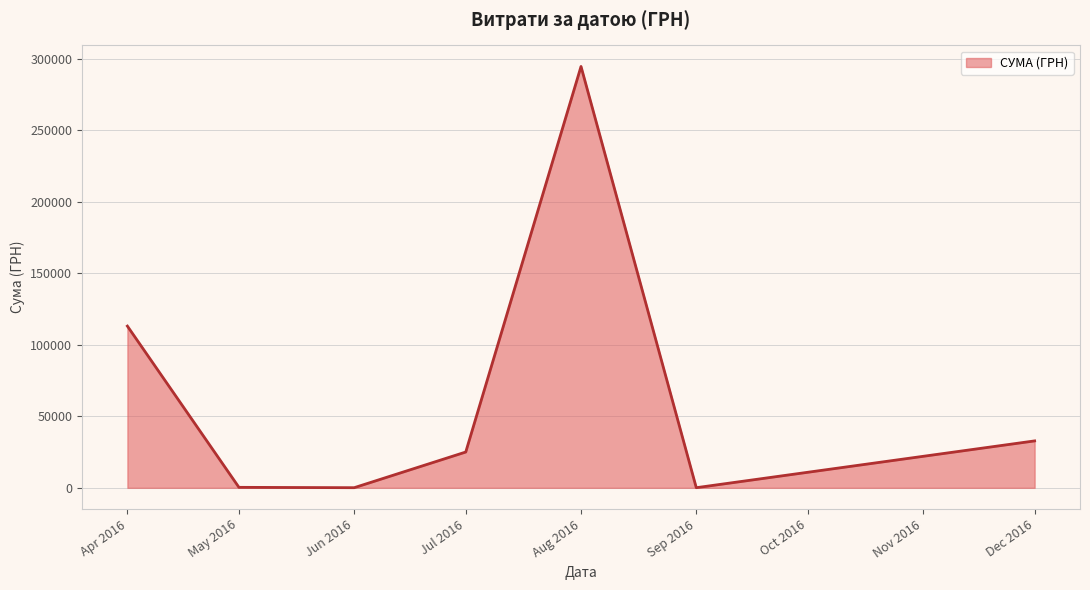

Which label corresponds to the largest value in the chart?

Aug 2016